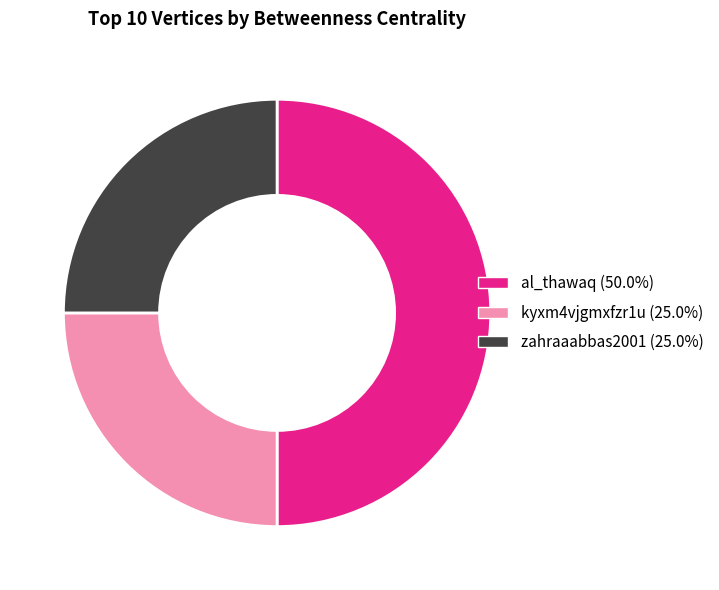

How many segments does this pie chart have?

3